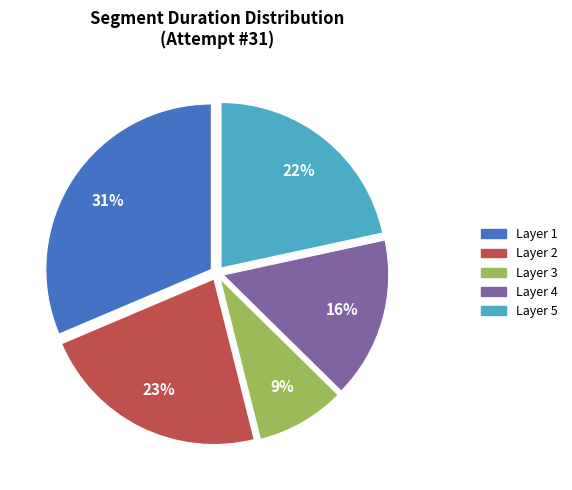

To the nearest percent, what is the average slice percentage?

20%